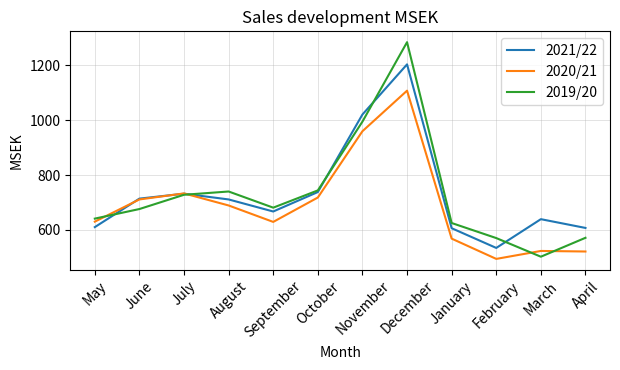

Is the value of 2020/21 at July greater than the value of 2019/20 at April?

Yes